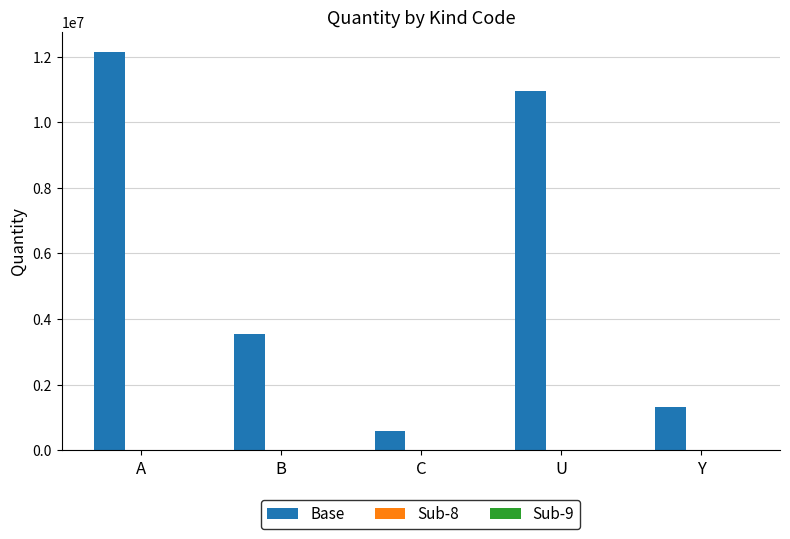

Are the bars grouped side by side (vs. stacked)?

Yes